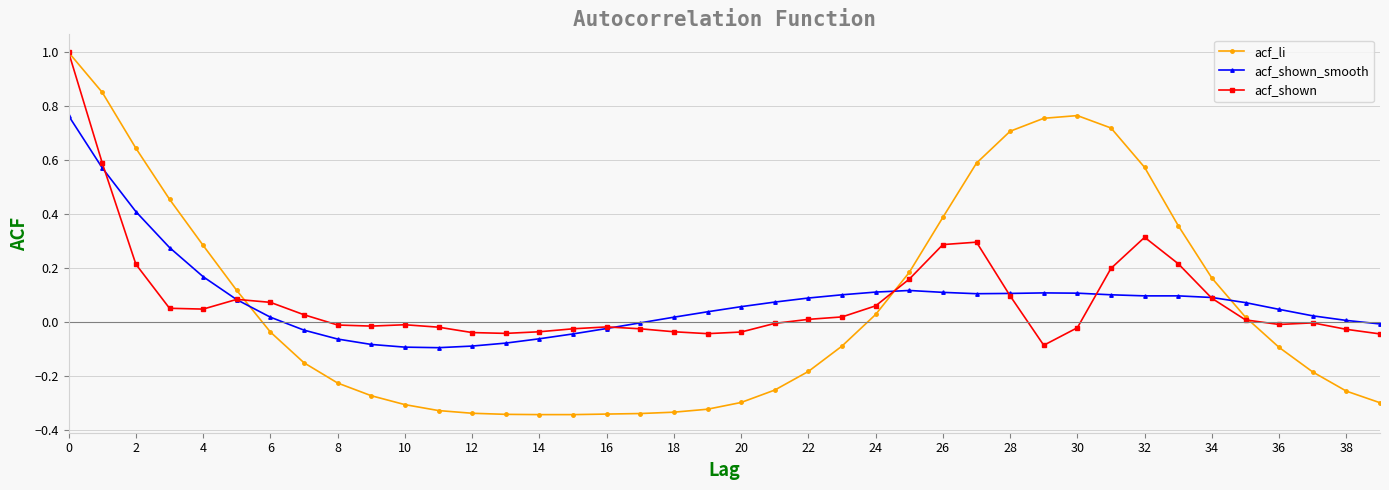

What is the highest value of the acf_shown series?

1.0